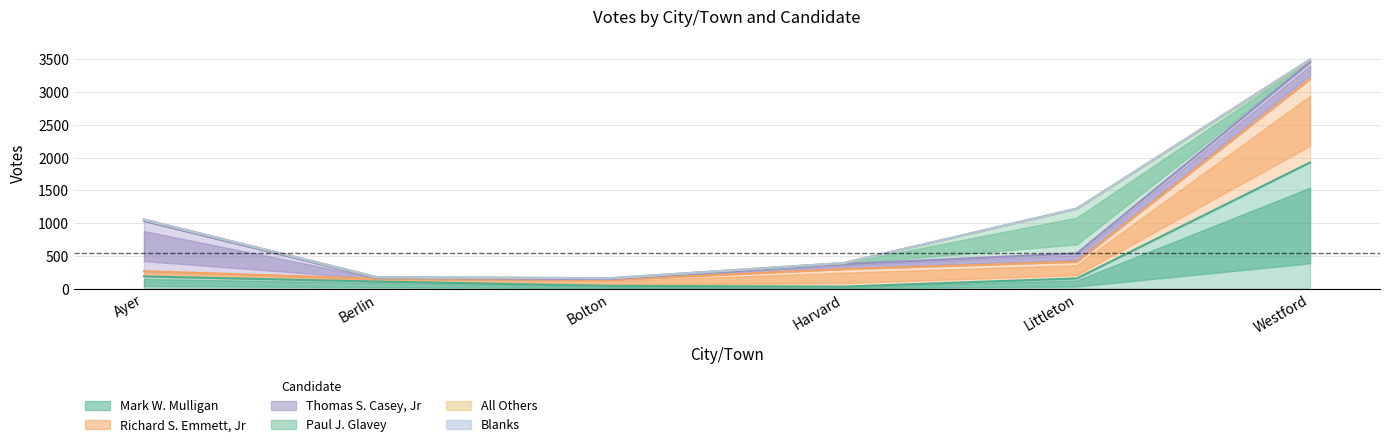

How many values in the Richard S. Emmett, Jr series exceed 253?

2